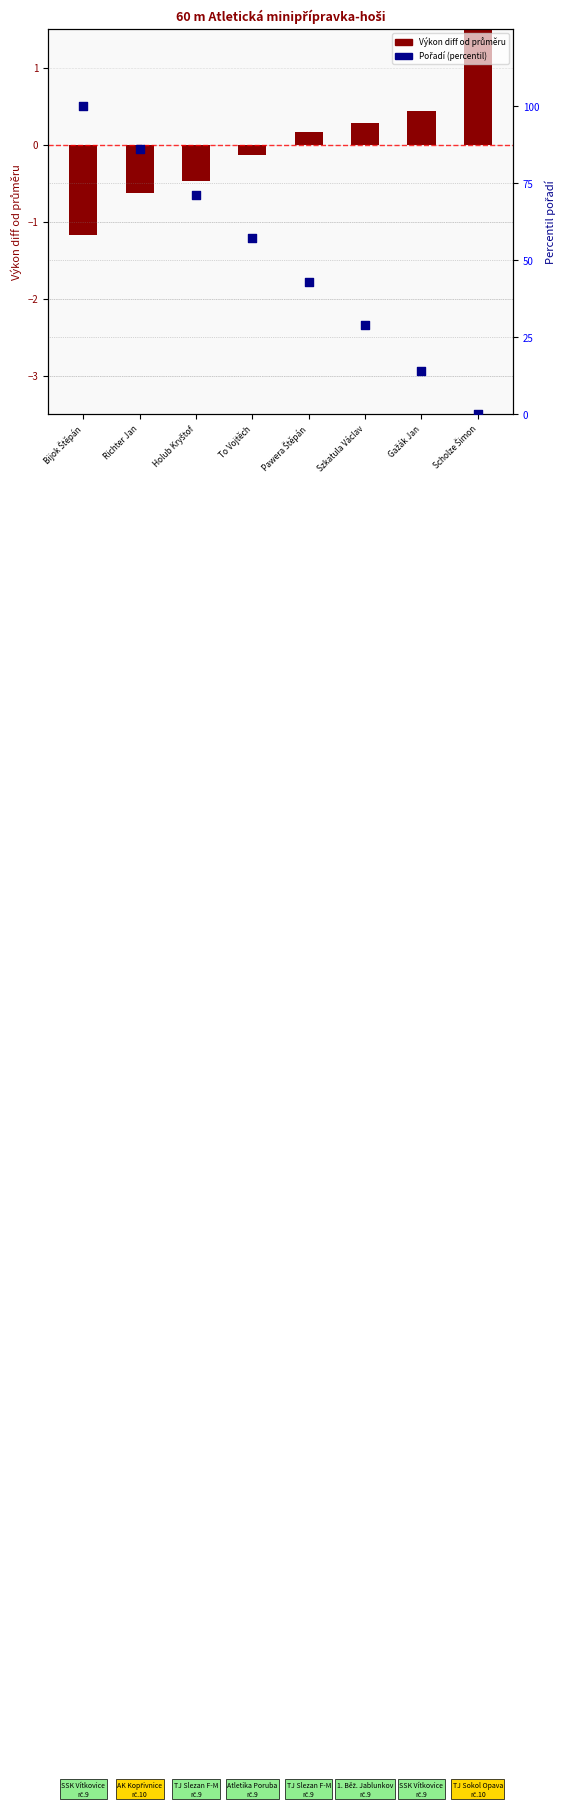

Which series has the largest total across all categories?

Pořadí (percentil)